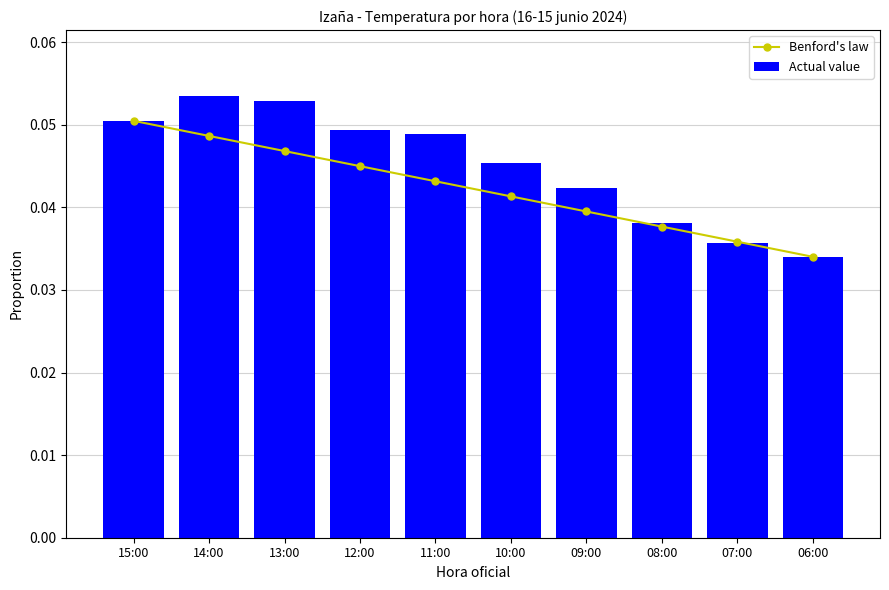

Reading left to right, extract all data points from this chart.

Benford's law: 0.1	0.0	0.0	0.0	0.0	0.0	0.0	0.0	0.0	0.0
Actual value: 0.1	0.1	0.1	0.0	0.0	0.0	0.0	0.0	0.0	0.0